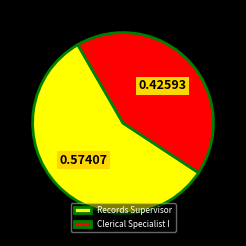

What is the smallest slice in the pie chart?

Clerical Specialist I